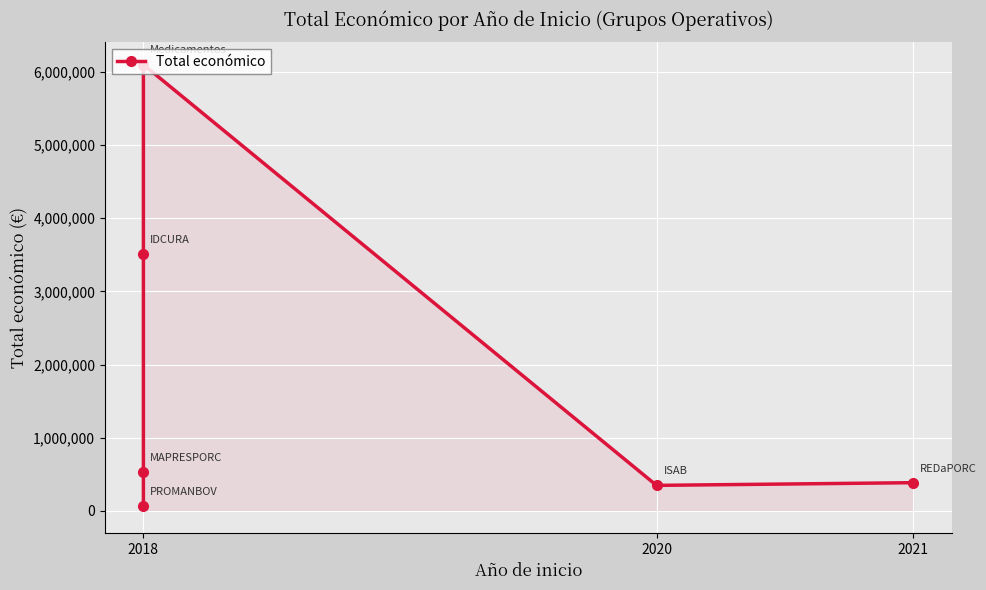

At which category does the data reach its first local valley?

2020